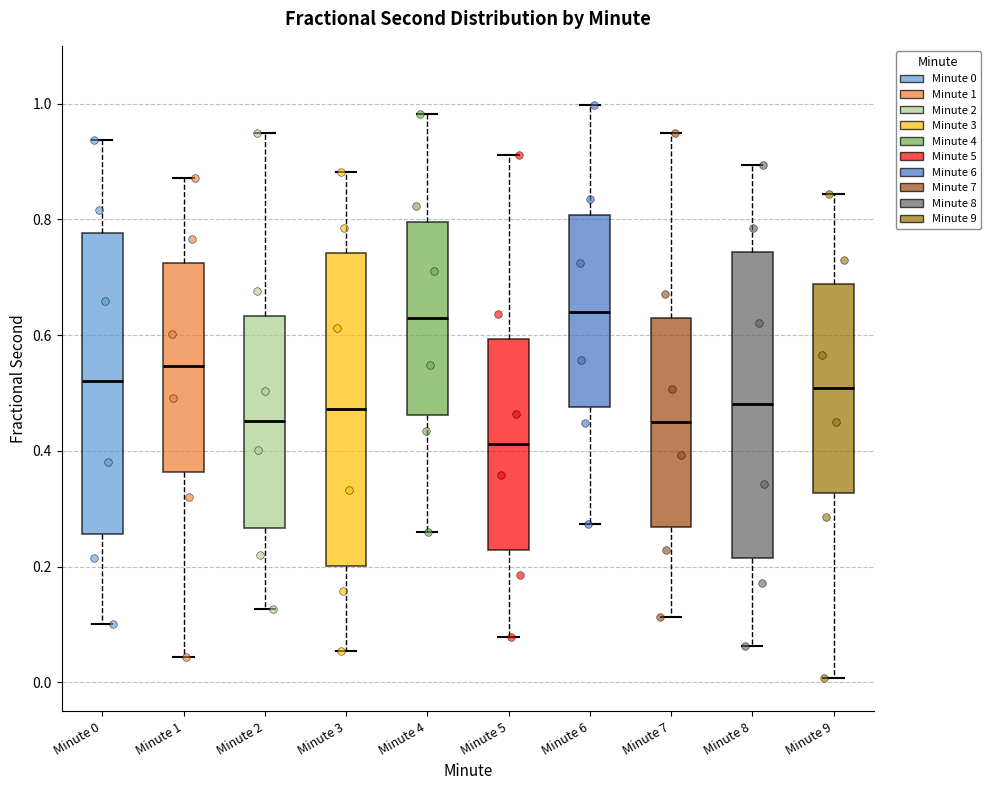

Reading left to right, read every box against the y-axis: the position of its median line, the range the box covers, and the ends of its whiskers. The values are not printed on the chart, so give them approximately, as read against the axis.

Minute 0: median 0.52, box 0.26 to 0.78, whiskers 0.10 to 0.94
Minute 1: median 0.54, box 0.36 to 0.72, whiskers 0.04 to 0.88
Minute 2: median 0.46, box 0.26 to 0.64, whiskers 0.12 to 0.94
Minute 3: median 0.48, box 0.20 to 0.74, whiskers 0.06 to 0.88
Minute 4: median 0.62, box 0.46 to 0.80, whiskers 0.26 to 0.98
Minute 5: median 0.42, box 0.22 to 0.60, whiskers 0.08 to 0.92
Minute 6: median 0.64, box 0.48 to 0.80, whiskers 0.28 to 1.00
Minute 7: median 0.44, box 0.26 to 0.62, whiskers 0.12 to 0.94
Minute 8: median 0.48, box 0.22 to 0.74, whiskers 0.06 to 0.90
Minute 9: median 0.50, box 0.32 to 0.68, whiskers 0.00 to 0.84